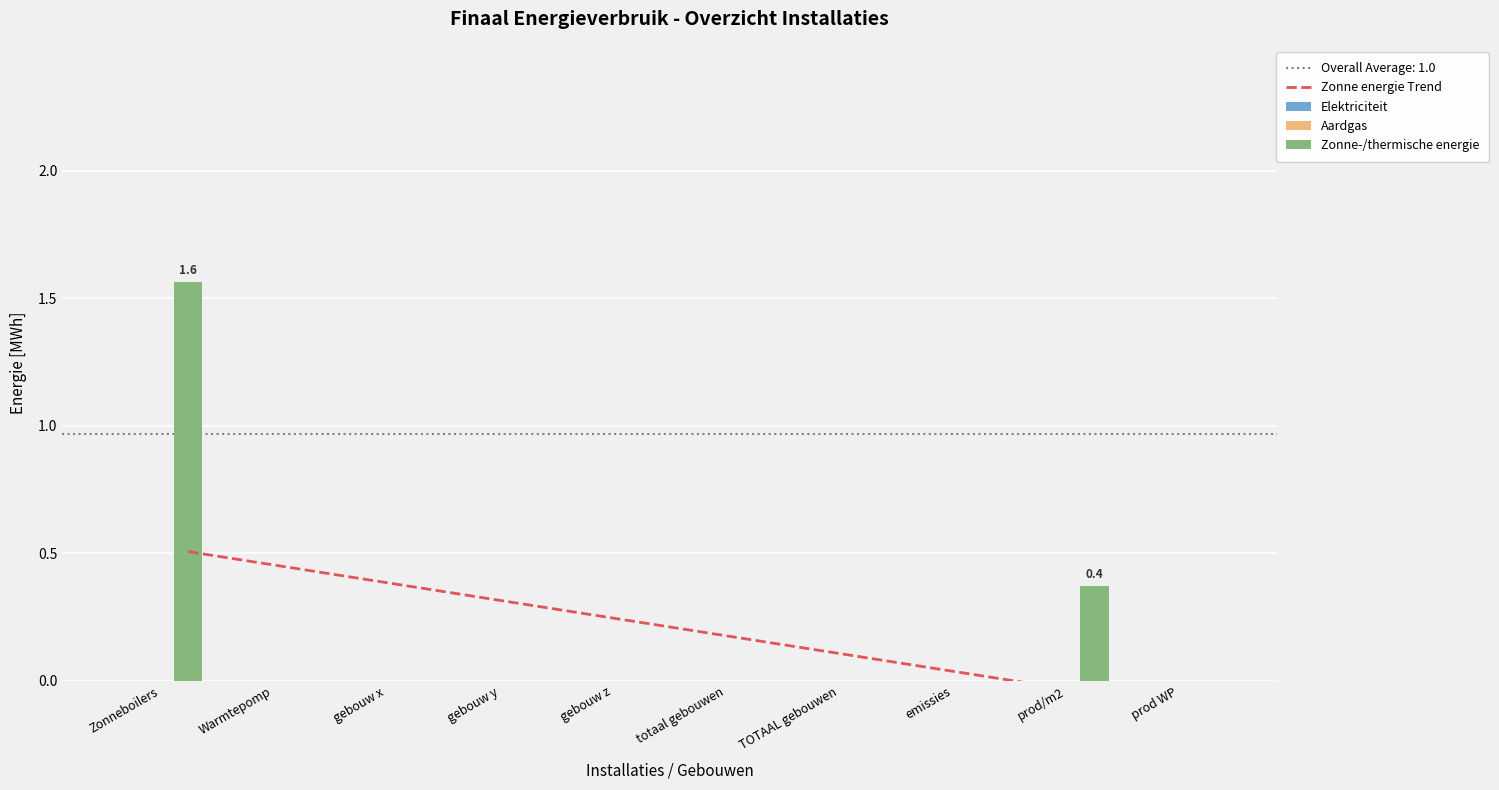

What is the sum of the Zonne-/thermische energie values at prod/m2 and gebouw x?

0.4